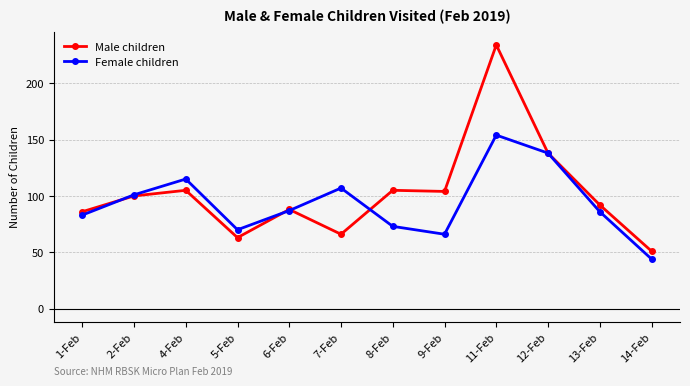

List the series in order of their overall mean, lowest first.

Female children, Male children